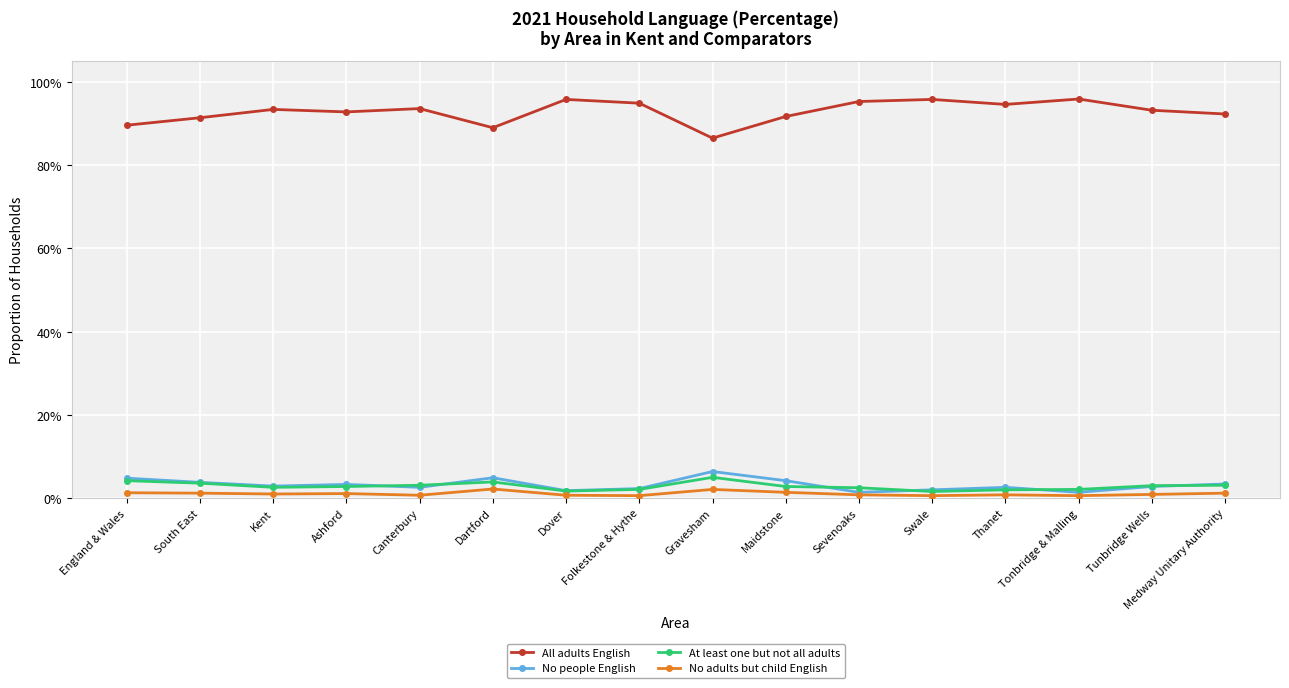

Is it true that No people English equals 0.0 at Folkestone & Hythe?

False